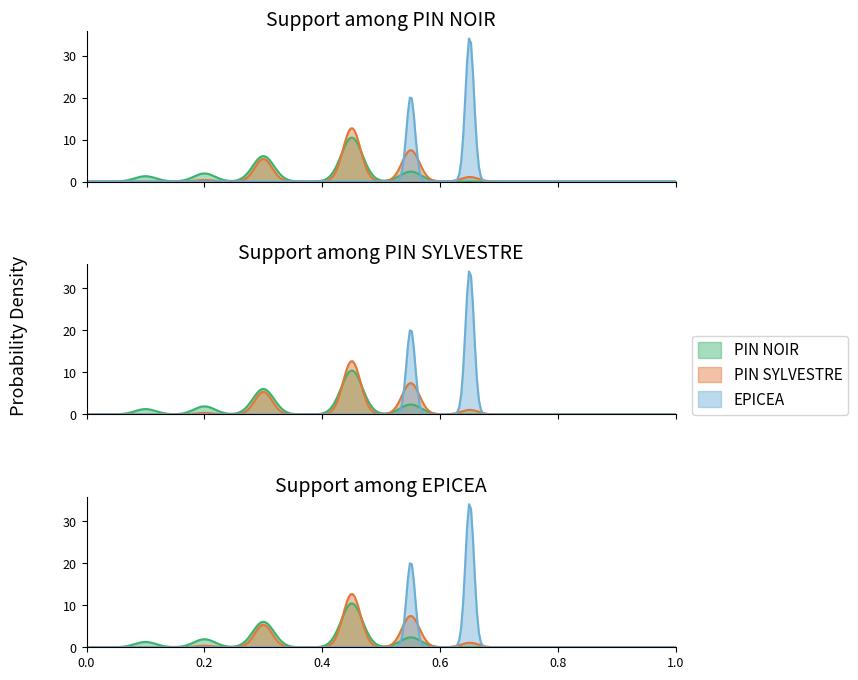

Which series has the widest spread of values?

PIN SYLVESTRE